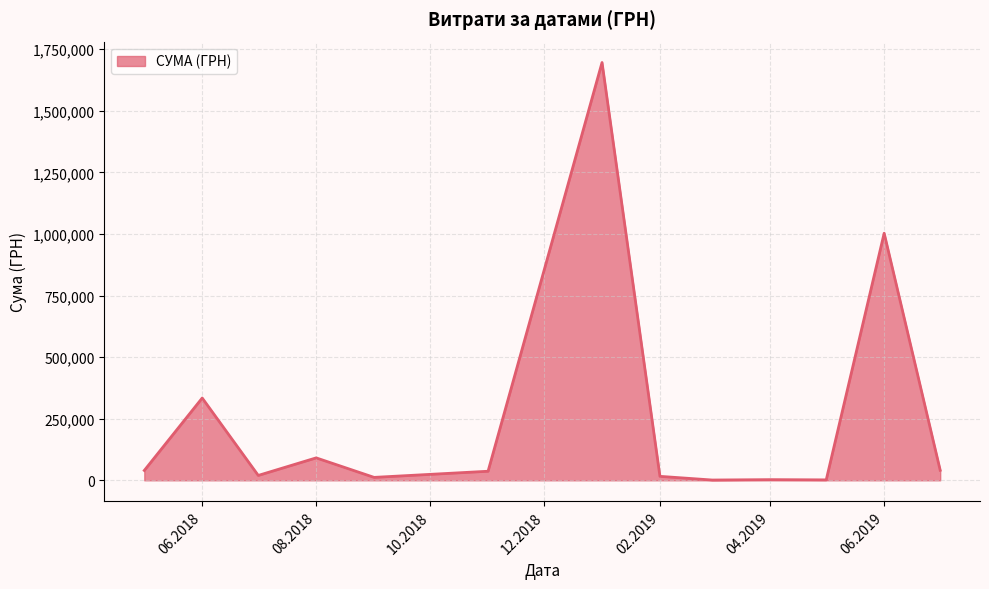

How many lines are shown in the chart?

1